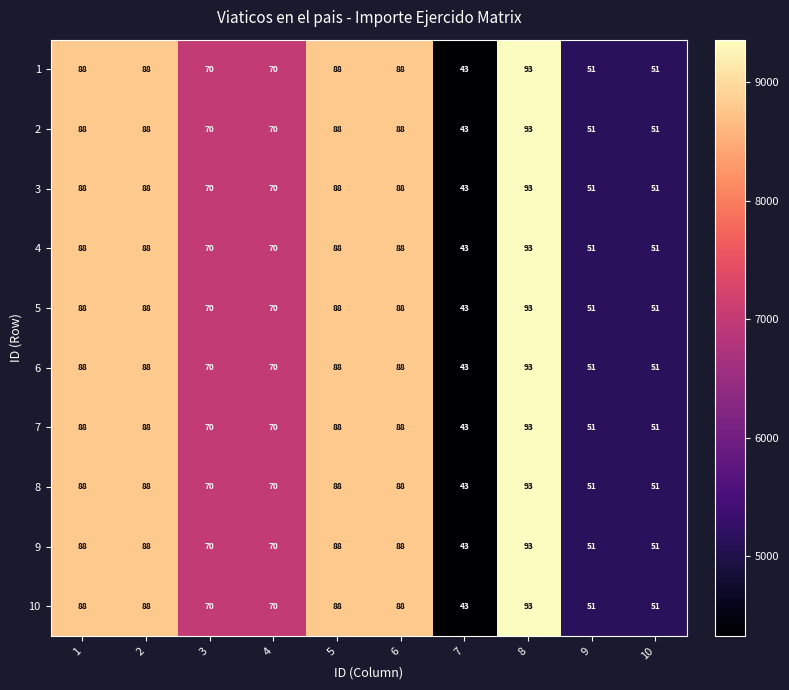

What is the maximum value shown in the chart?

93